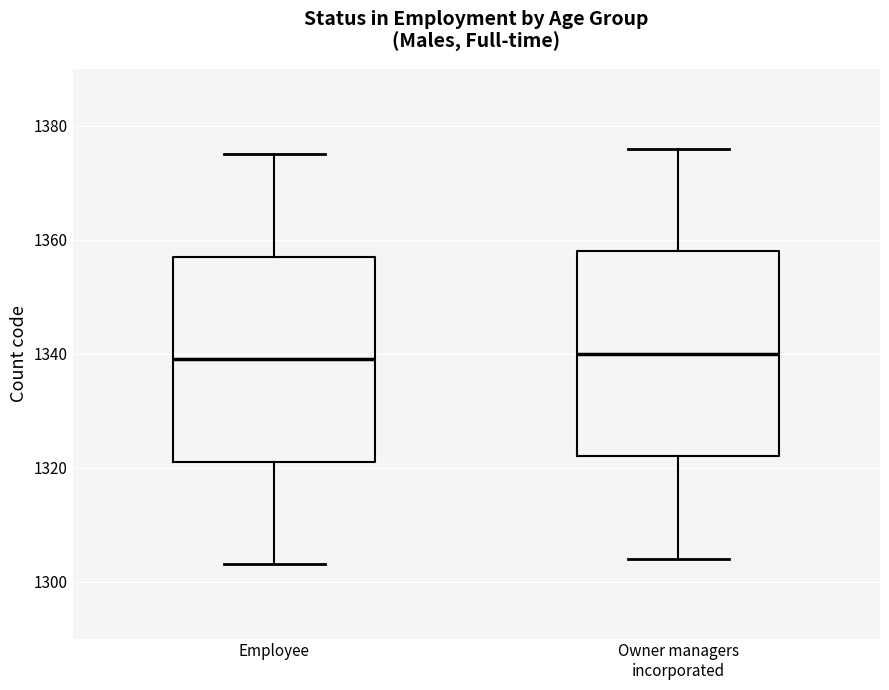

Where does the median line of the box for Employee sit on the y-axis? The values are not printed on the chart, so give them approximately, as read against the axis.

1340